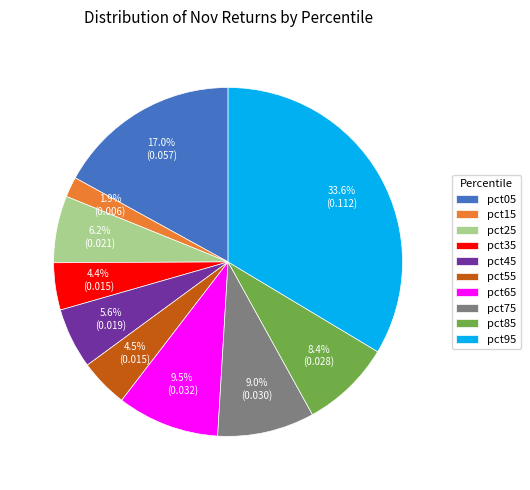

What percentage is the pct35 slice, to the nearest percent?

4%